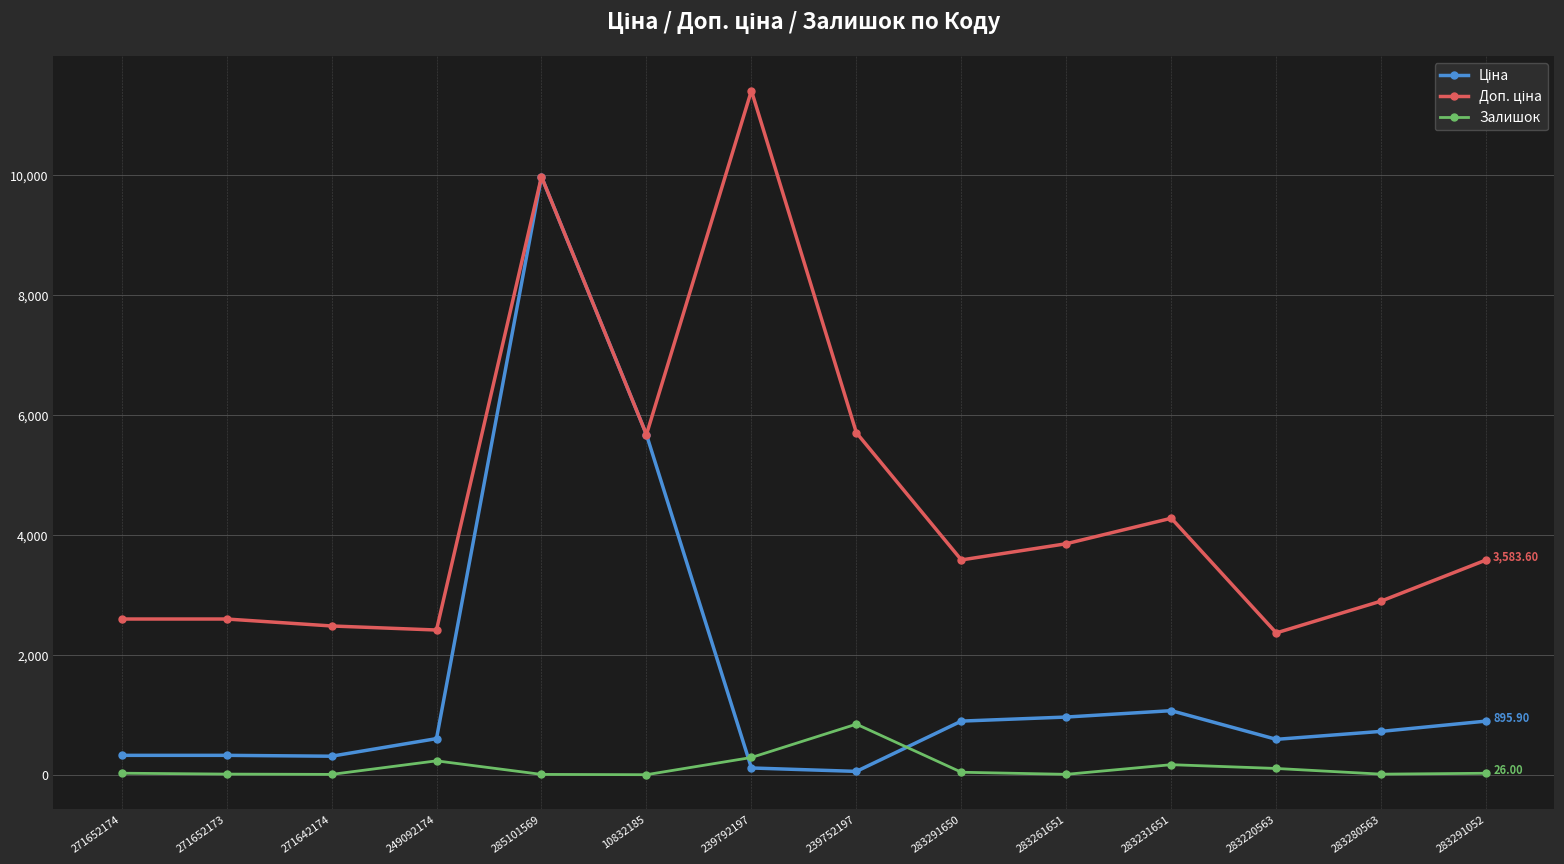

What is the label of the 5th point from the right?

283261651